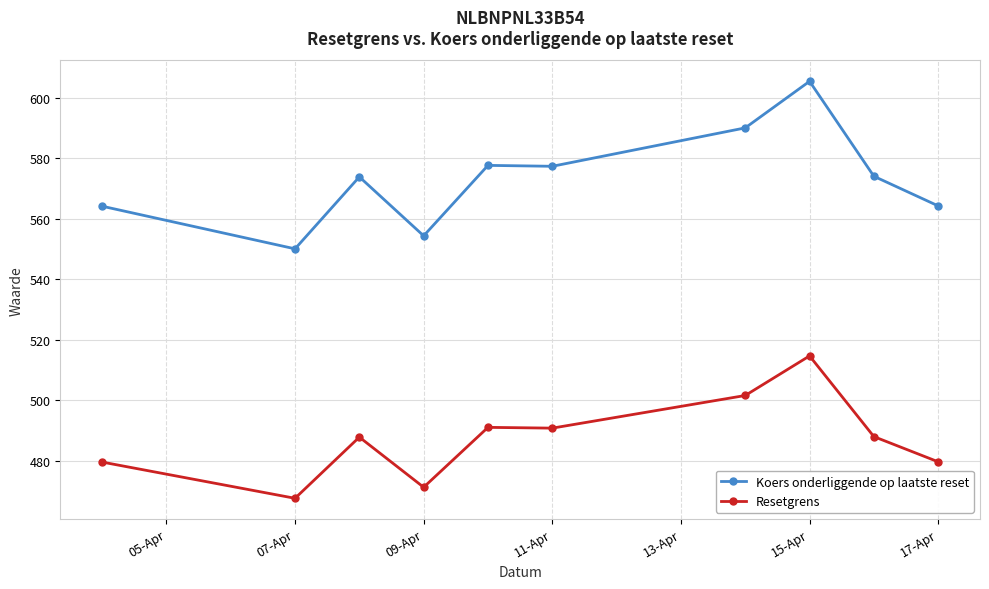

What is the sum of all Resetgrens values?

4871.1